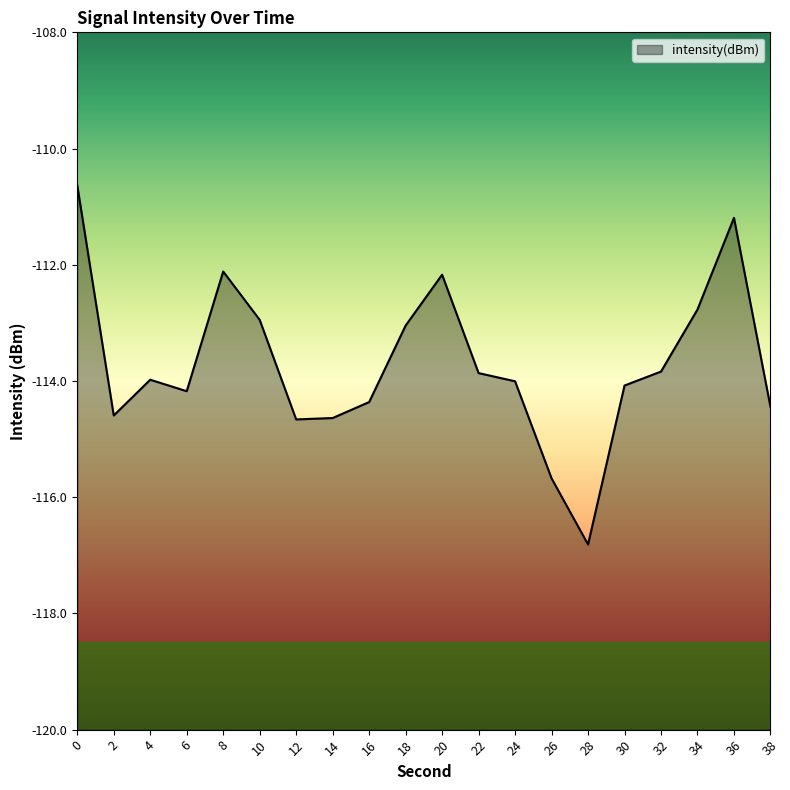

Reading left to right, list all the values displayed in this chart.

-110.6	-114.6	-114.0	-114.2	-112.1	-112.9	-114.7	-114.6	-114.4	-113.0	-112.2	-113.9	-114.0	-115.7	-116.8	-114.1	-113.8	-112.8	-111.2	-114.4